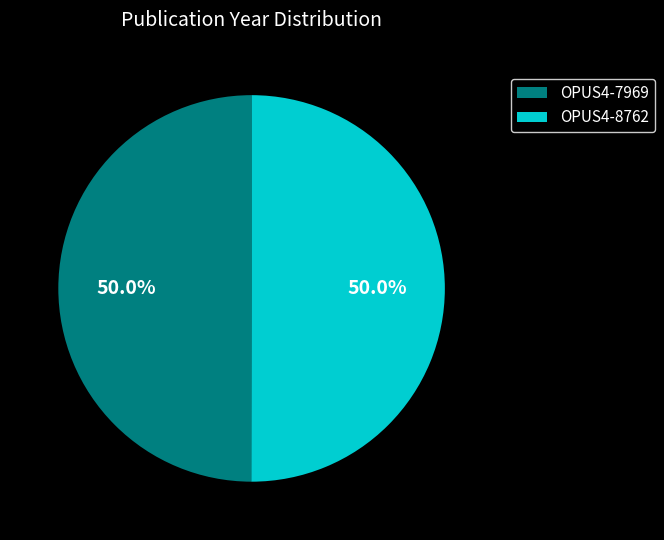

How many slices are in this pie chart?

2